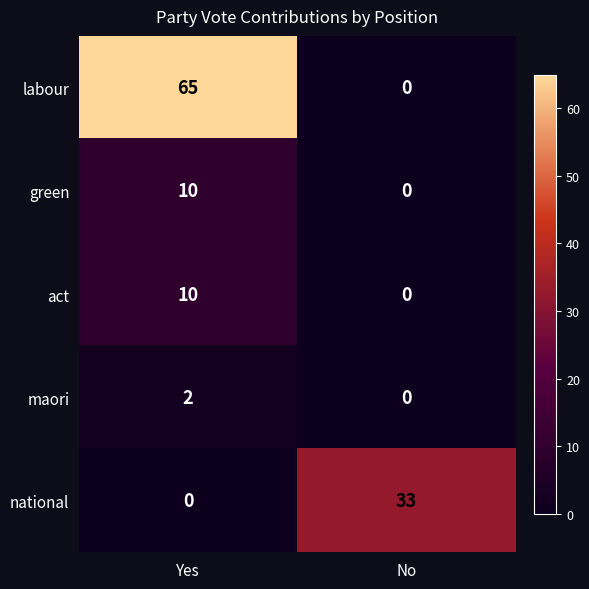

True or false: national has a value of 33 at No.

True